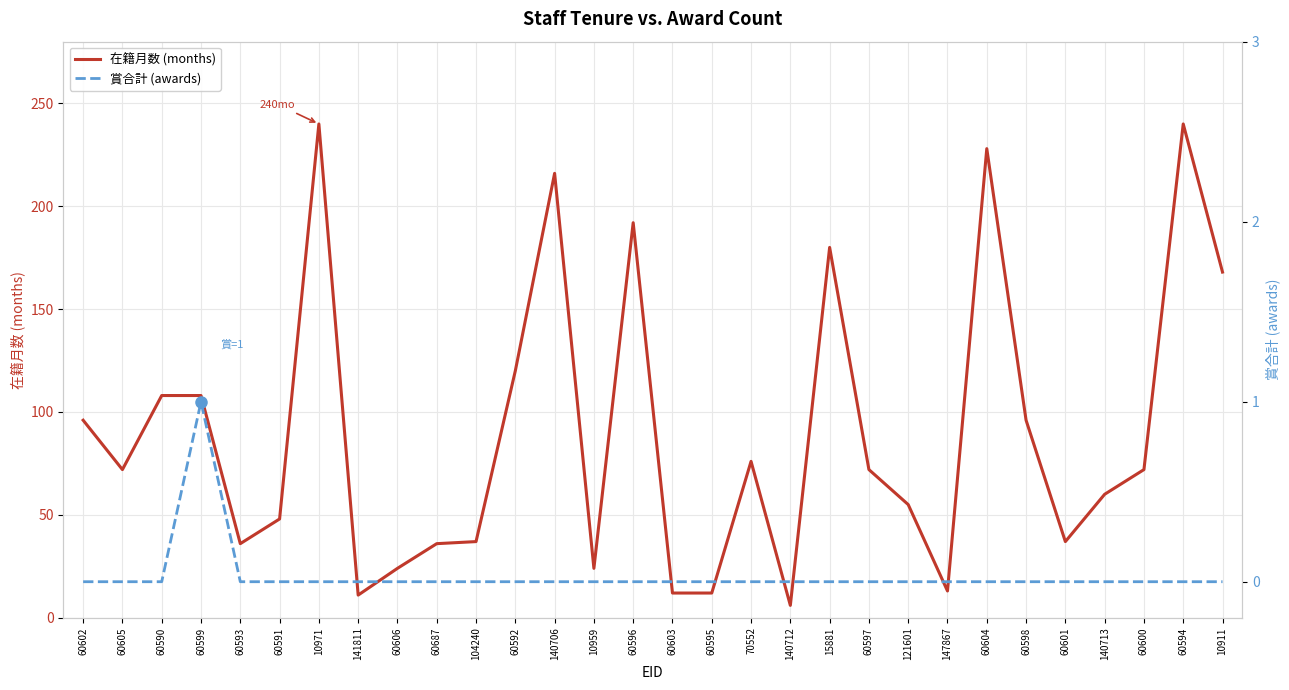

At which category does 賞合計 reach its first local peak?

60599